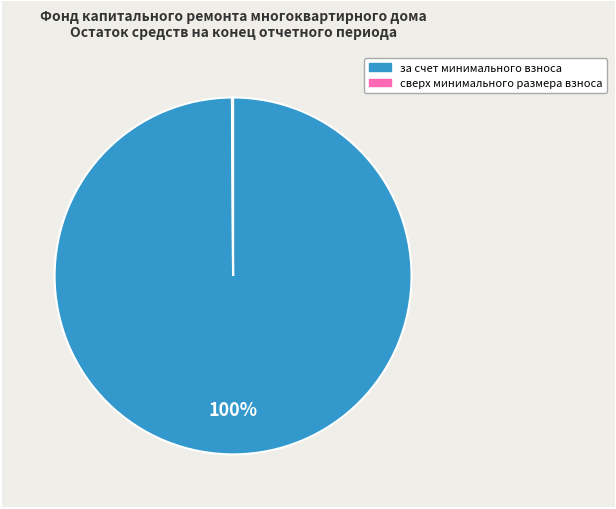

Does any single category account for the majority?

Yes